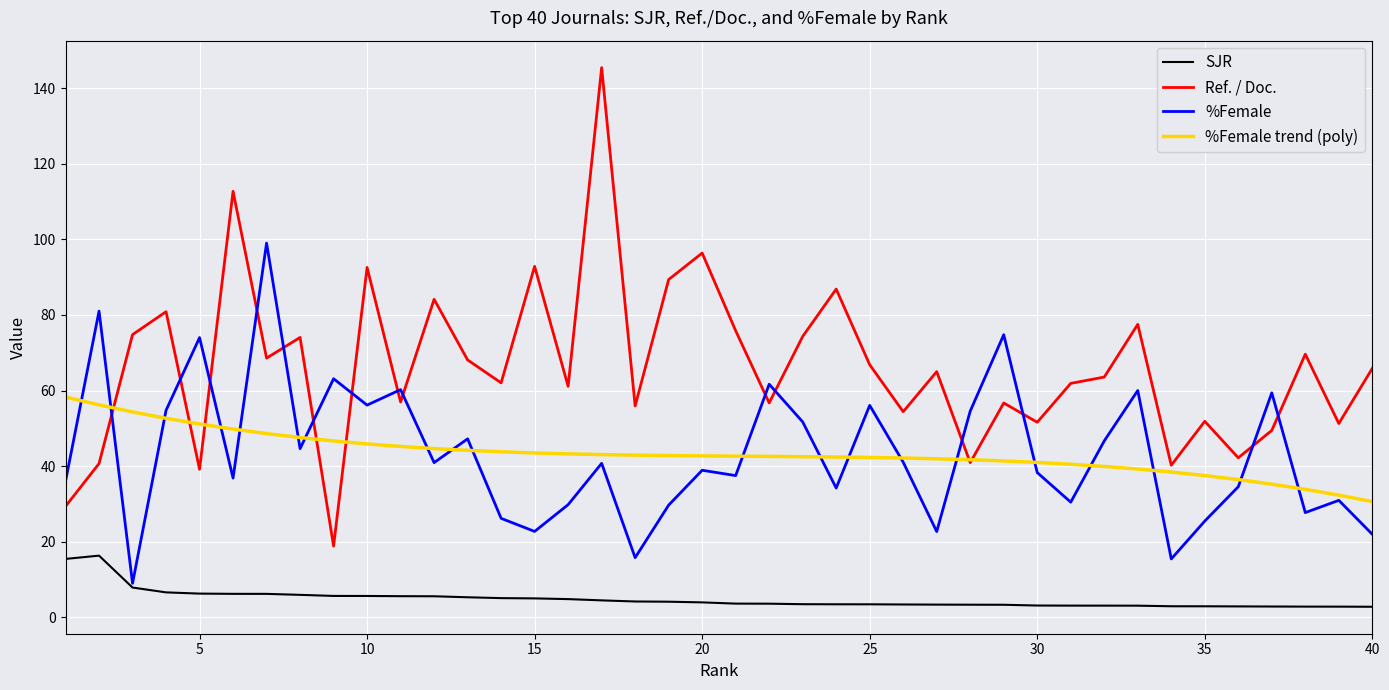

Rank the series by their maximum value, from highest to lowest.

Ref. / Doc., %Female, %Female trend (poly), SJR